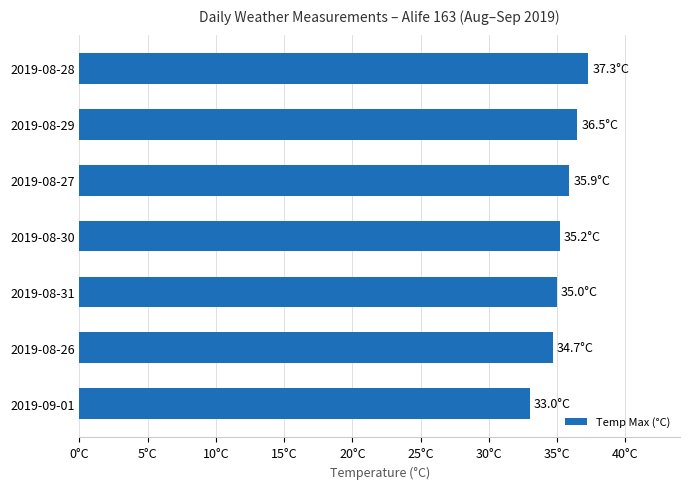

Are the bars horizontal?

Yes